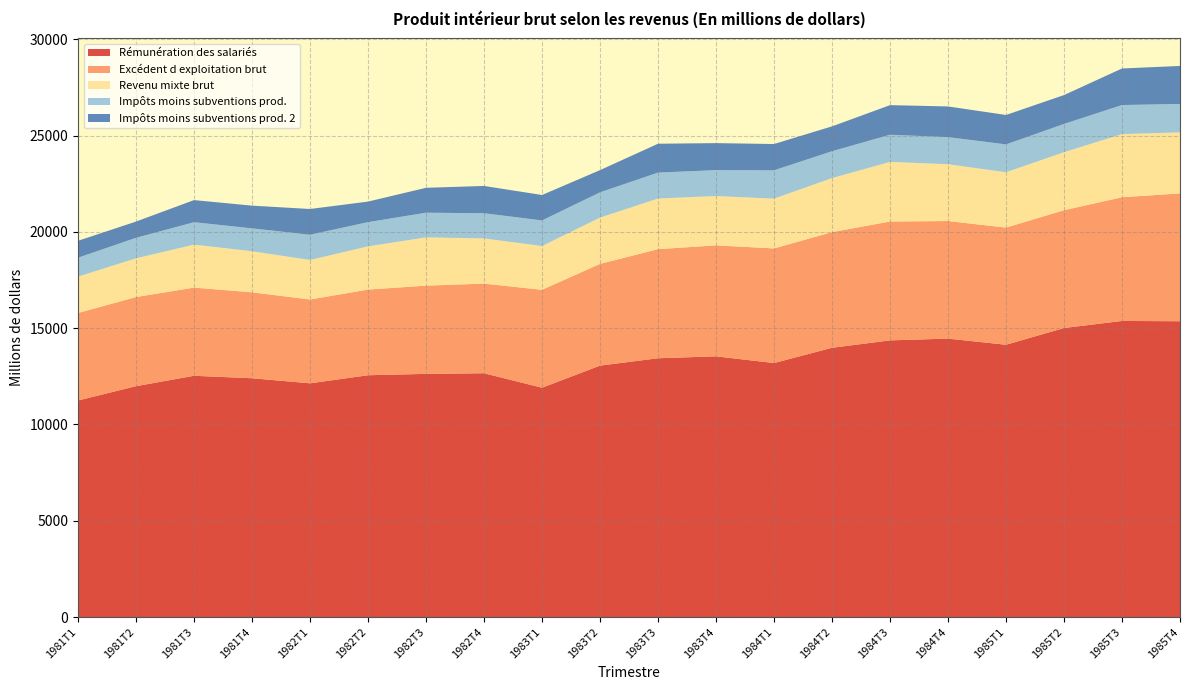

Reading left to right, transcribe all the data shown in this chart.

Rémunération des salariés: 1981T1=11244	1981T2=11986	1981T3=12526	1981T4=12398	1982T1=12135	1982T2=12554	1982T3=12625	1982T4=12658	1983T1=11906	1983T2=13054	1983T3=13436	1983T4=13535	1984T1=13187	1984T2=13979	1984T3=14364	1984T4=14456	1985T1=14137	1985T2=15006	1985T3=15372	1985T4=15358
Excédent d exploitation brut: 1981T1=4543	1981T2=4628	1981T3=4578	1981T4=4461	1982T1=4351	1982T2=4447	1982T3=4582	1982T4=4653	1983T1=5084	1983T2=5282	1983T3=5664	1983T4=5762	1984T1=5951	1984T2=6005	1984T3=6171	1984T4=6104	1985T1=6082	1985T2=6116	1985T3=6424	1985T4=6637
Revenu mixte brut: 1981T1=1886	1981T2=2009	1981T3=2231	1981T4=2132	1982T1=2052	1982T2=2243	1982T3=2504	1982T4=2347	1983T1=2271	1983T2=2401	1983T3=2628	1983T4=2560	1984T1=2584	1984T2=2804	1984T3=3095	1984T4=2949	1985T1=2873	1985T2=3011	1985T3=3278	1985T4=3167
Impôts moins subventions prod.: 1981T1=984	1981T2=1066	1981T3=1164	1981T4=1189	1982T1=1310	1982T2=1258	1982T3=1282	1982T4=1307	1983T1=1331	1983T2=1312	1983T3=1347	1983T4=1346	1984T1=1470	1984T2=1396	1984T3=1410	1984T4=1407	1985T1=1447	1985T2=1467	1985T3=1508	1985T4=1478
Impôts moins subventions prod. 2: 1981T1=877	1981T2=843	1981T3=1148	1981T4=1179	1982T1=1337	1982T2=1067	1982T3=1292	1982T4=1417	1983T1=1319	1983T2=1154	1983T3=1498	1983T4=1402	1984T1=1366	1984T2=1290	1984T3=1537	1984T4=1593	1985T1=1527	1985T2=1500	1985T3=1898	1985T4=1972